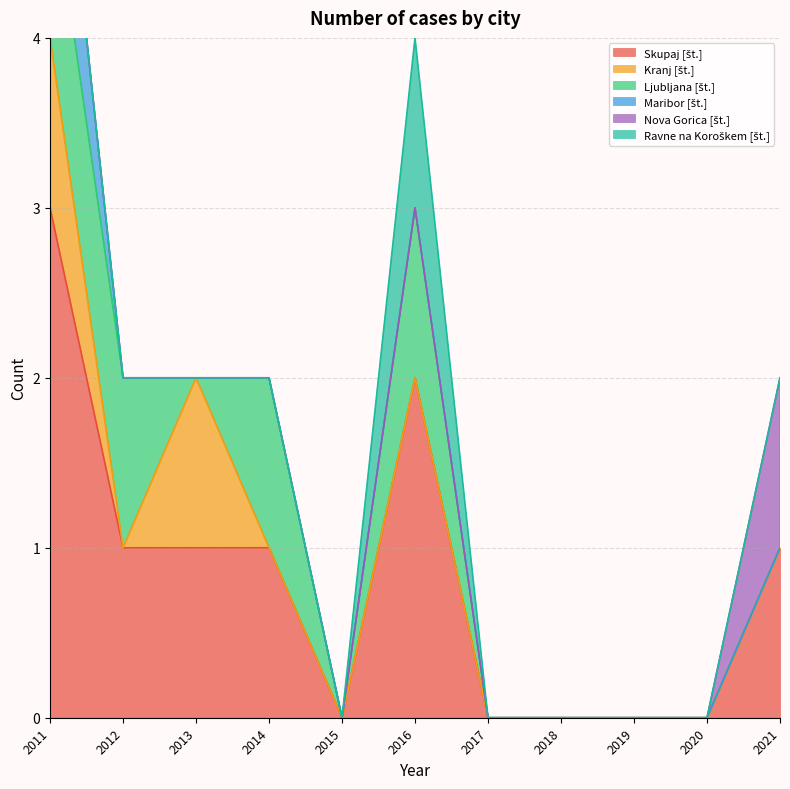

Between which two adjacent categories do Kranj [št.] and Ljubljana [št.] first intersect?

2012 and 2013